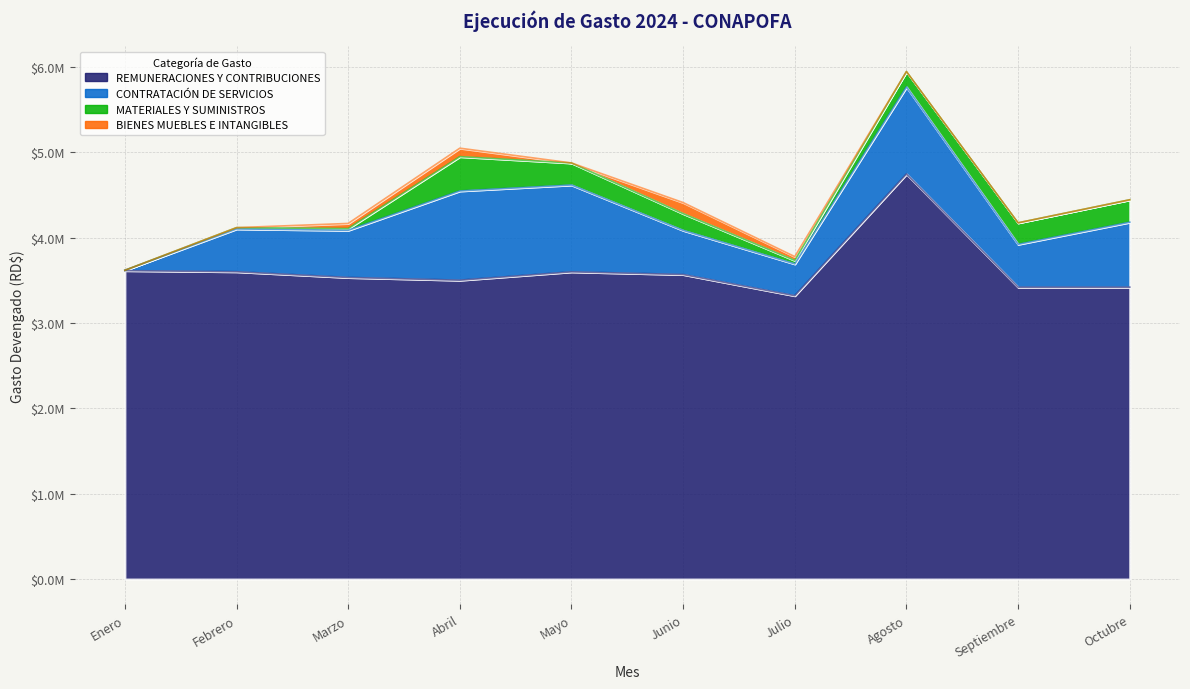

What are all the series names shown in the legend?

REMUNERACIONES Y CONTRIBUCIONES, CONTRATACIÓN DE SERVICIOS, MATERIALES Y SUMINISTROS, BIENES MUEBLES E INTANGIBLES